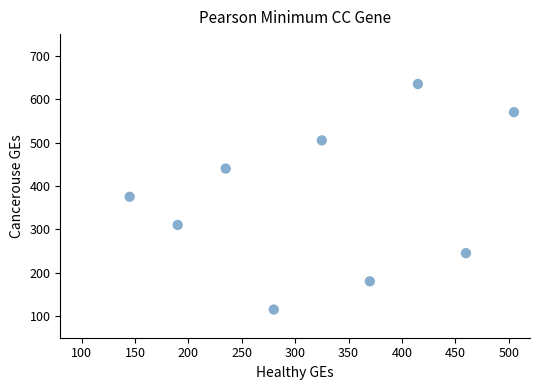

What is the range of X values (max minus min)?

360